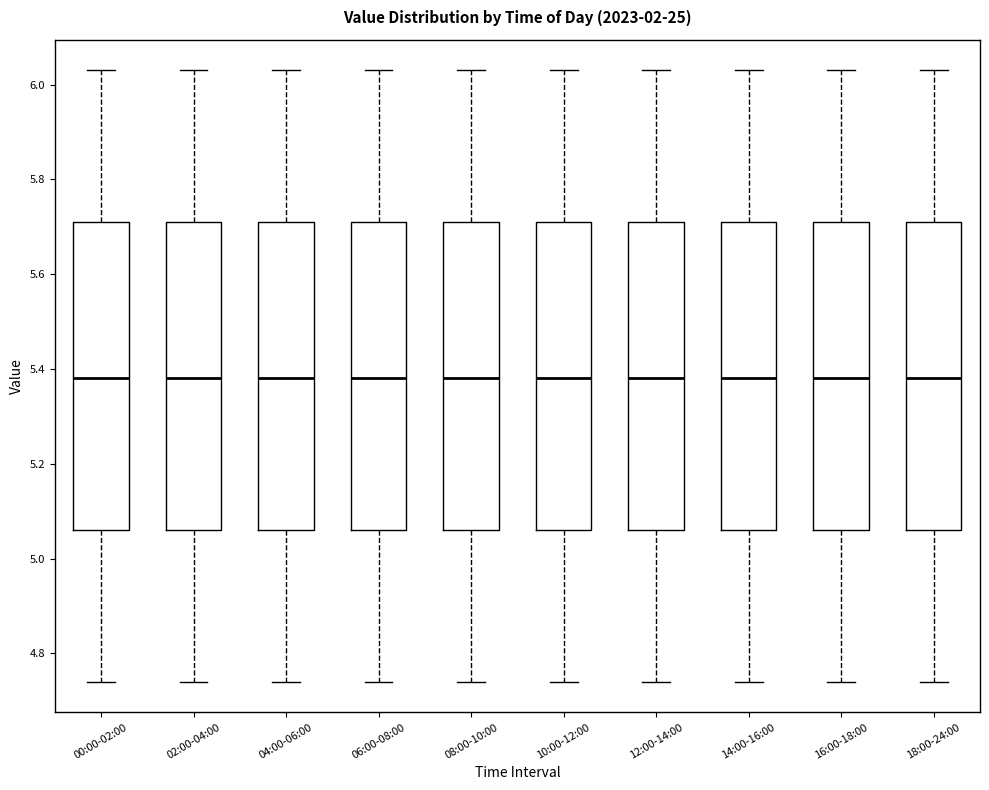

Where does the median line of the box for 12:00-14:00 sit on the y-axis? The values are not printed on the chart, so give them approximately, as read against the axis.

5.38